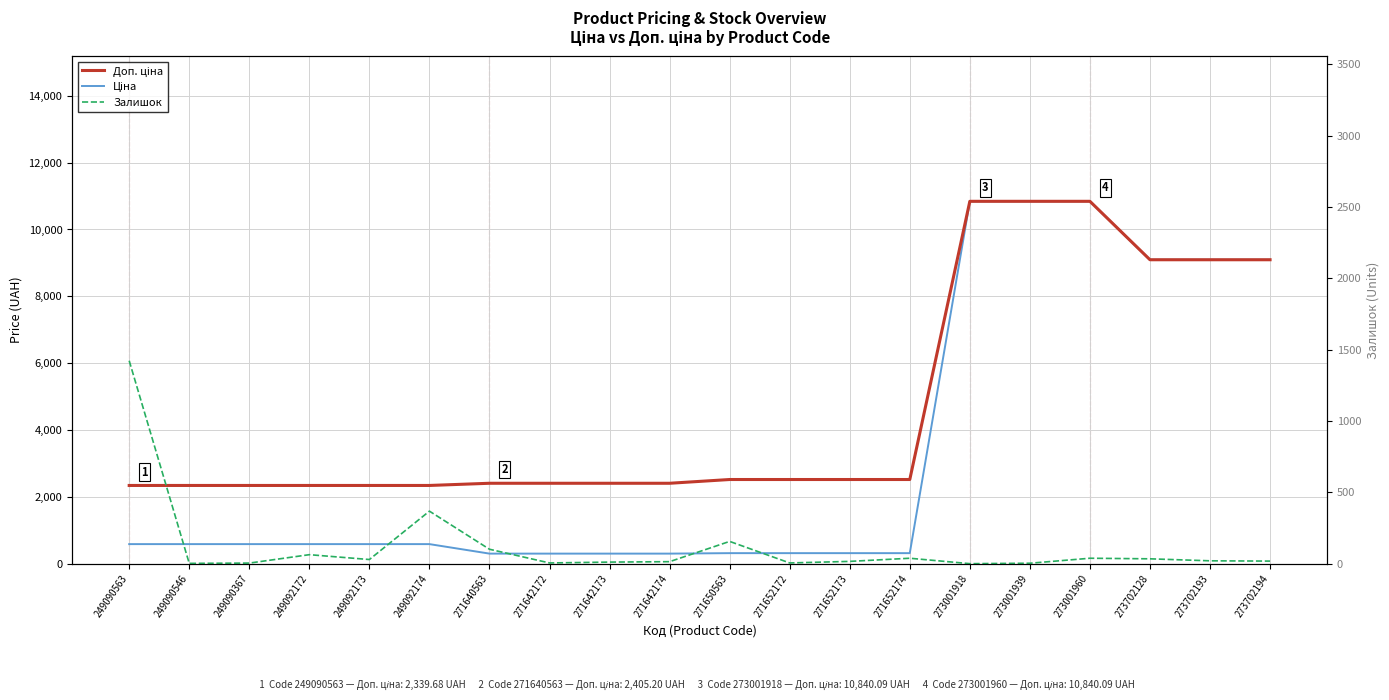

List the series in order of their overall mean, lowest first.

Залишок, Ціна, Доп. ціна